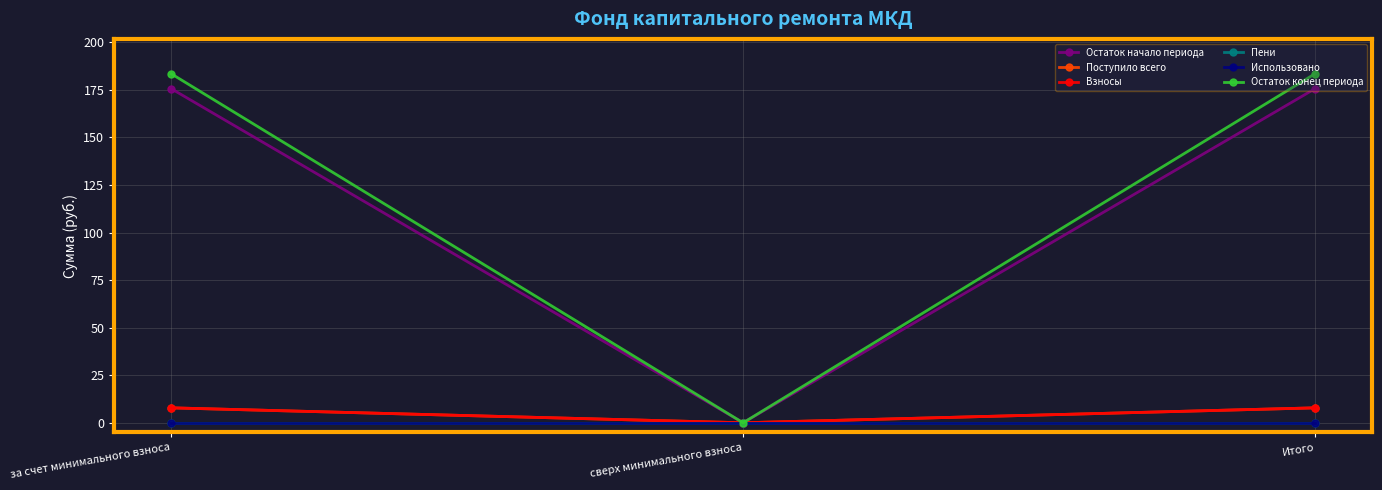

At which category is the sum across all series the highest?

за счет минимального взноса